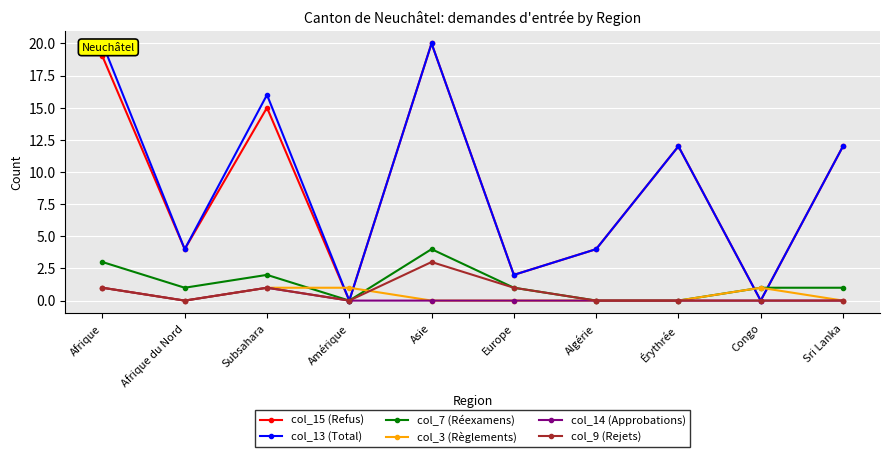

Count the number of categories in the chart.

10